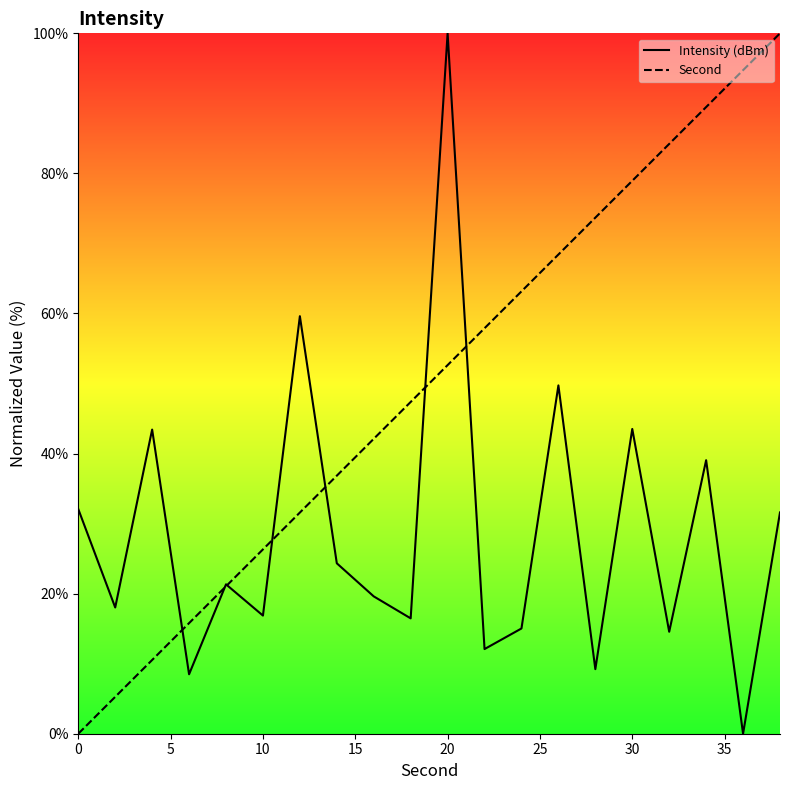

How many times do Intensity (dBm) and Second cross each other?

7